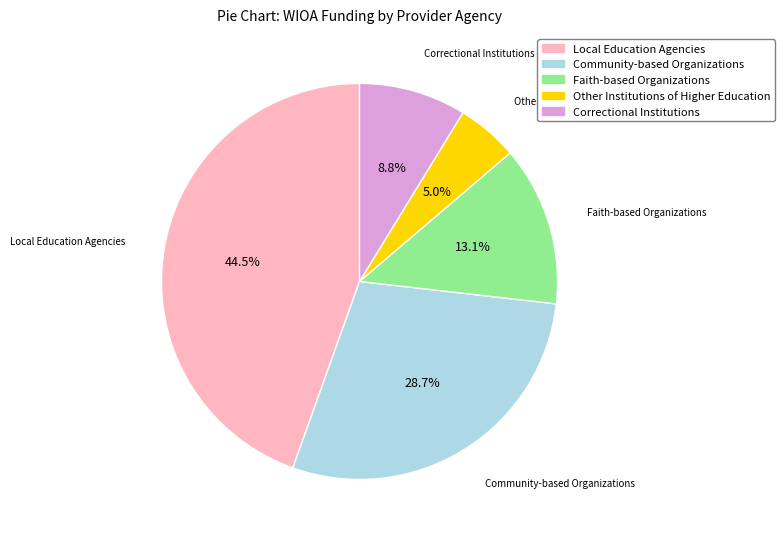

What portion of the pie excludes Correctional Institutions?

91.2%